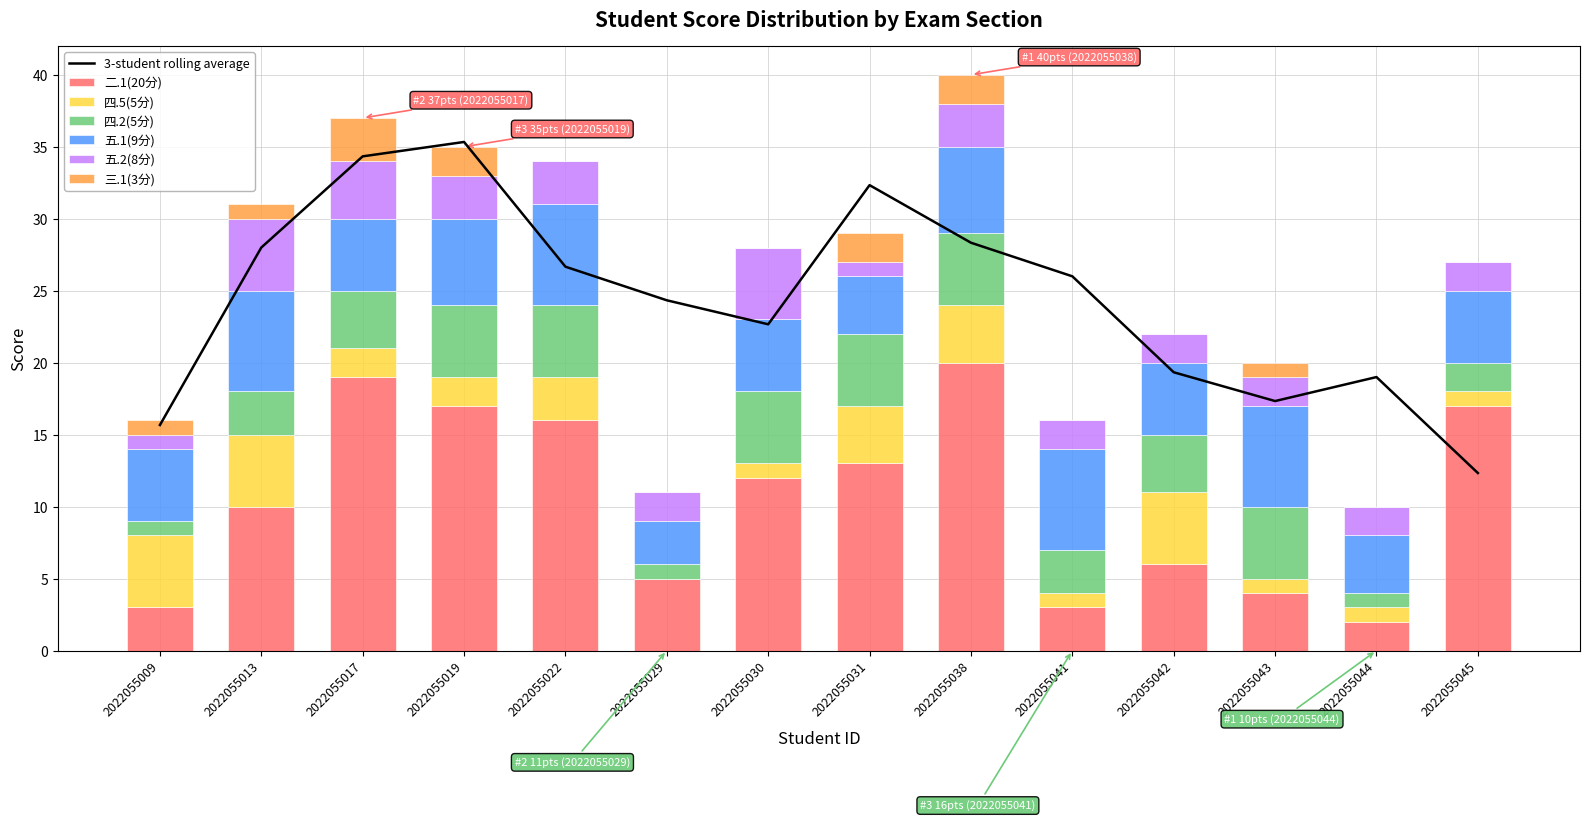

Is it true that 三.1(3分) equals 2 at 2022055019?

True